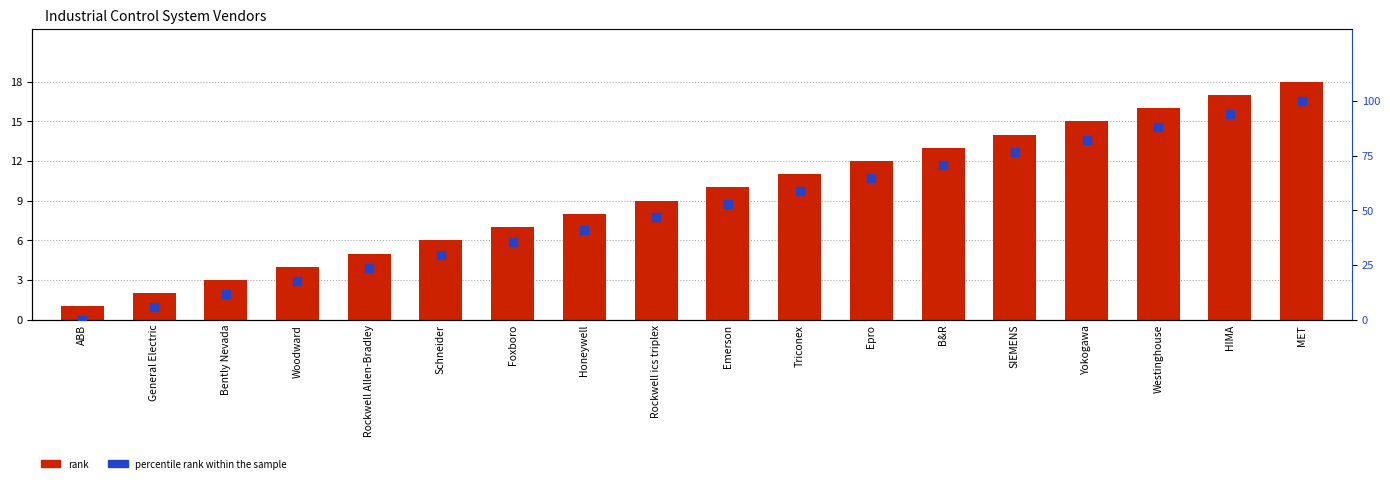

What are all the series names shown in the legend?

rank, percentile rank